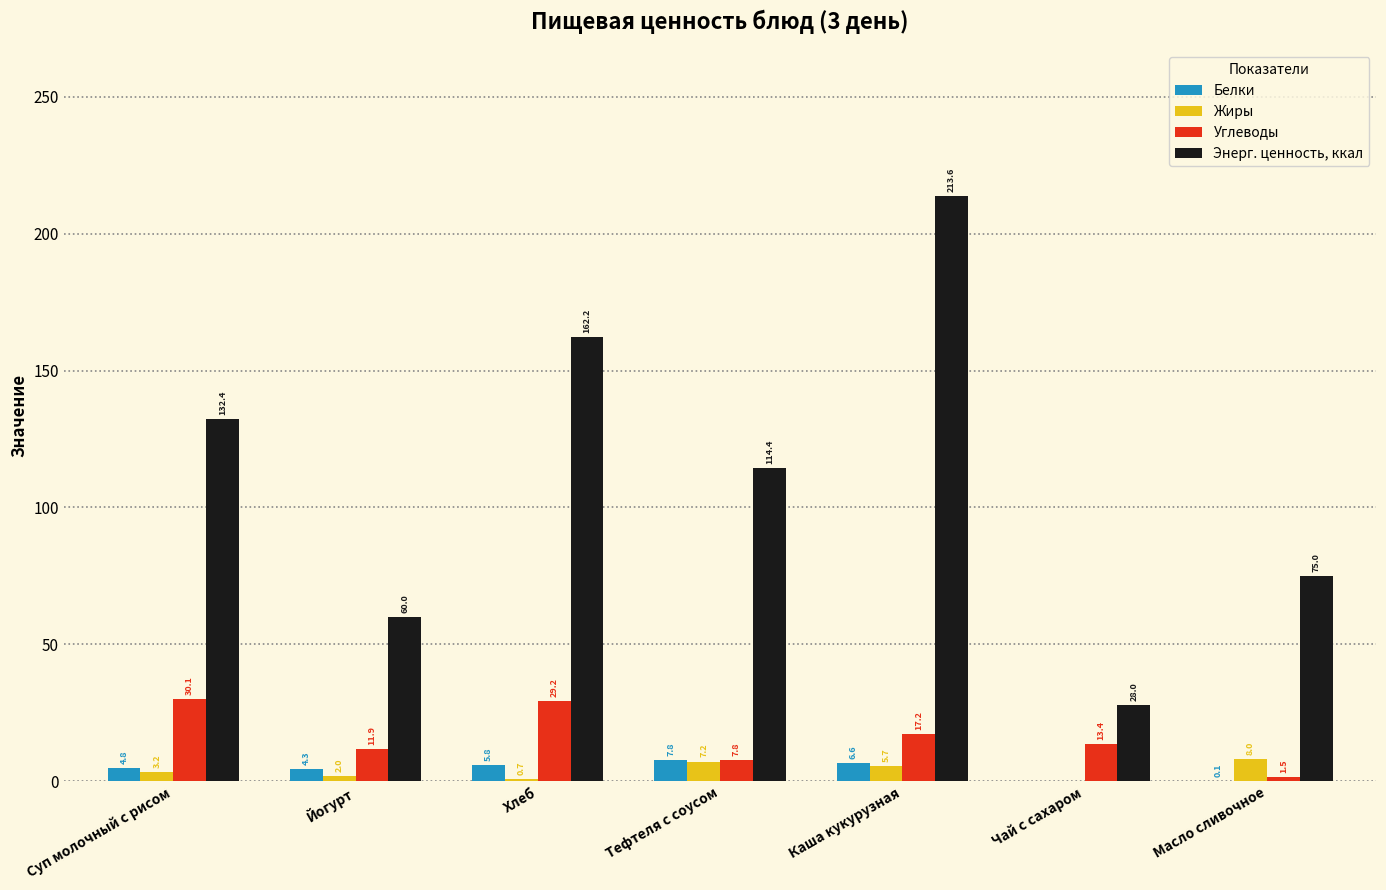

Between Каша кукурузная and Чай с сахаром, which series saw the biggest shift?

Энерг. ценность, ккал